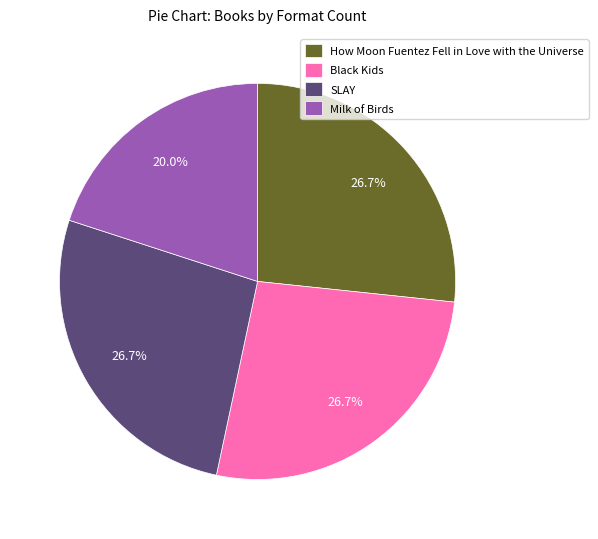

What percentage is the Milk of Birds slice, to the nearest percent?

20%